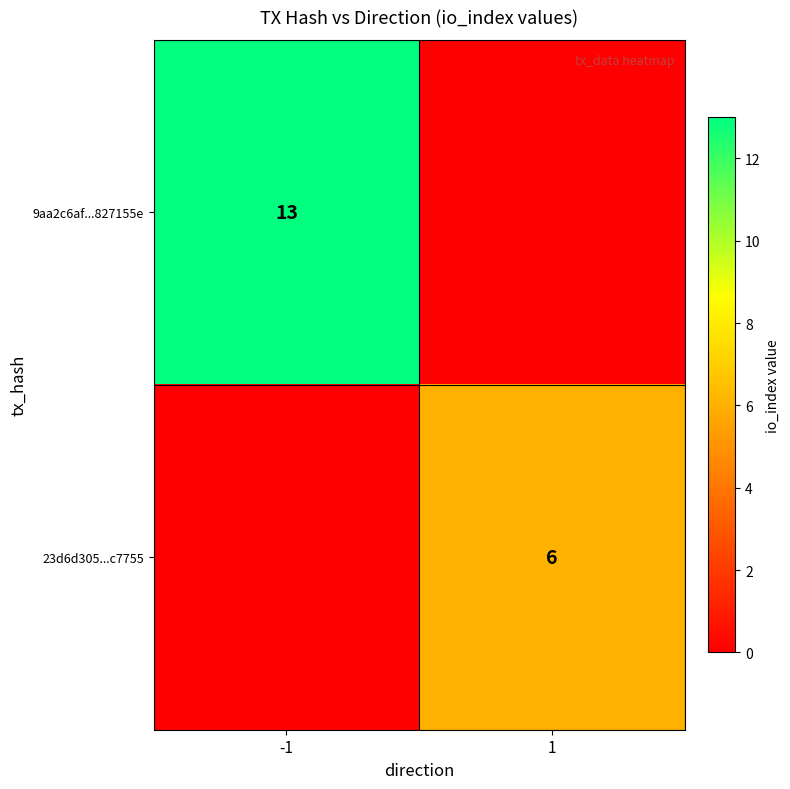

At which category is the sum across all series the highest?

-1